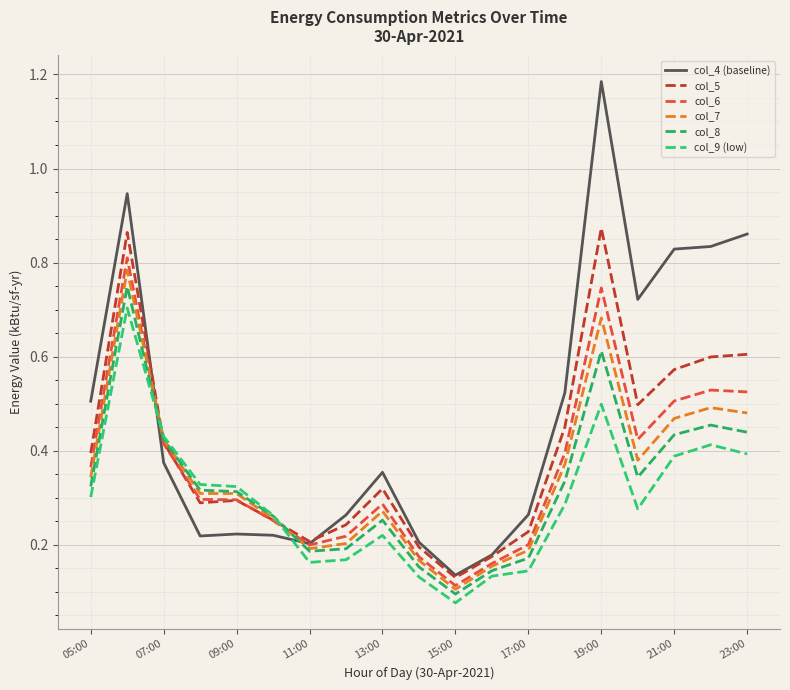

At how many categories does at least one series exceed 0?

19